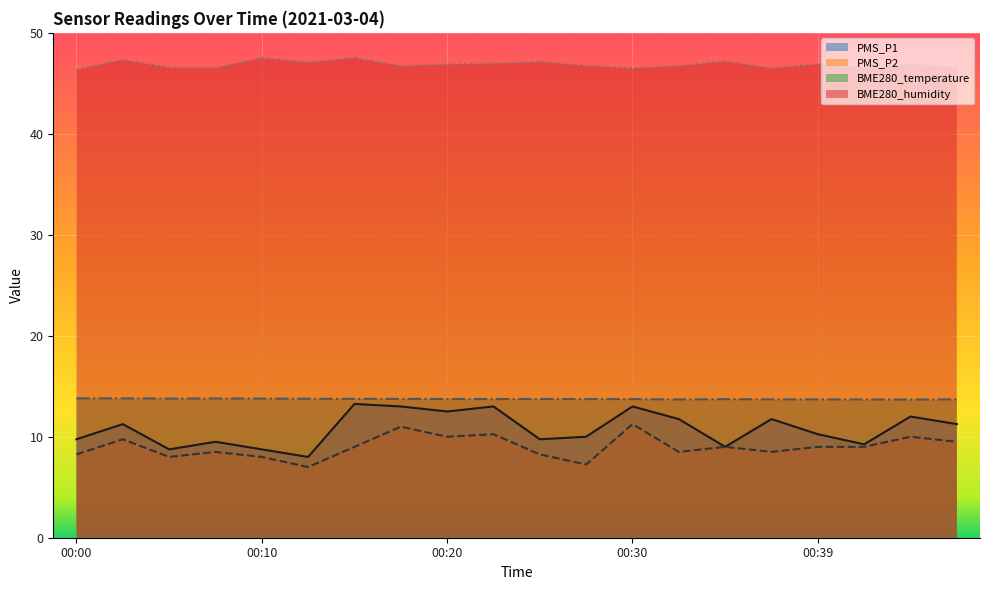

True or false: PMS_P1 and PMS_P2 intersect in this chart.

False